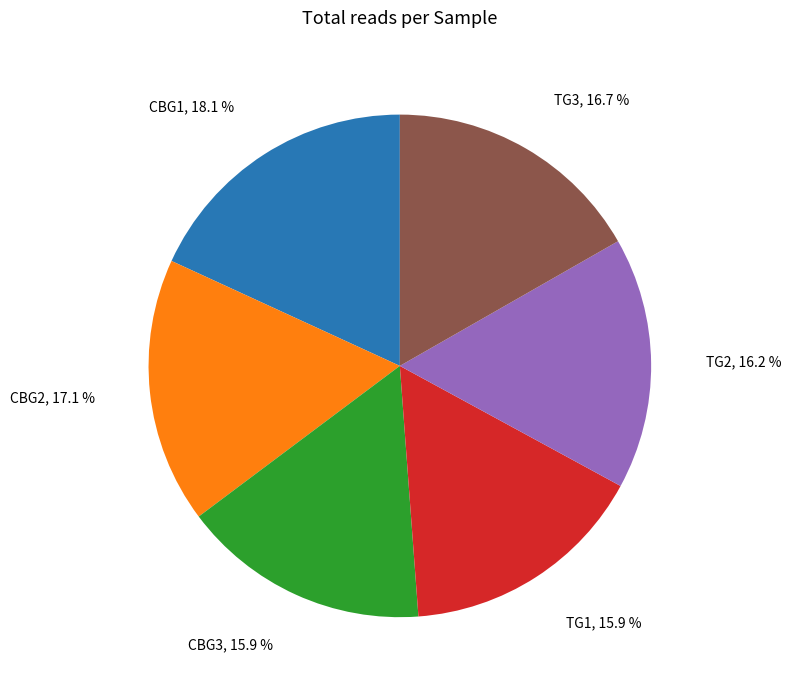

Is there a majority slice in this chart?

No